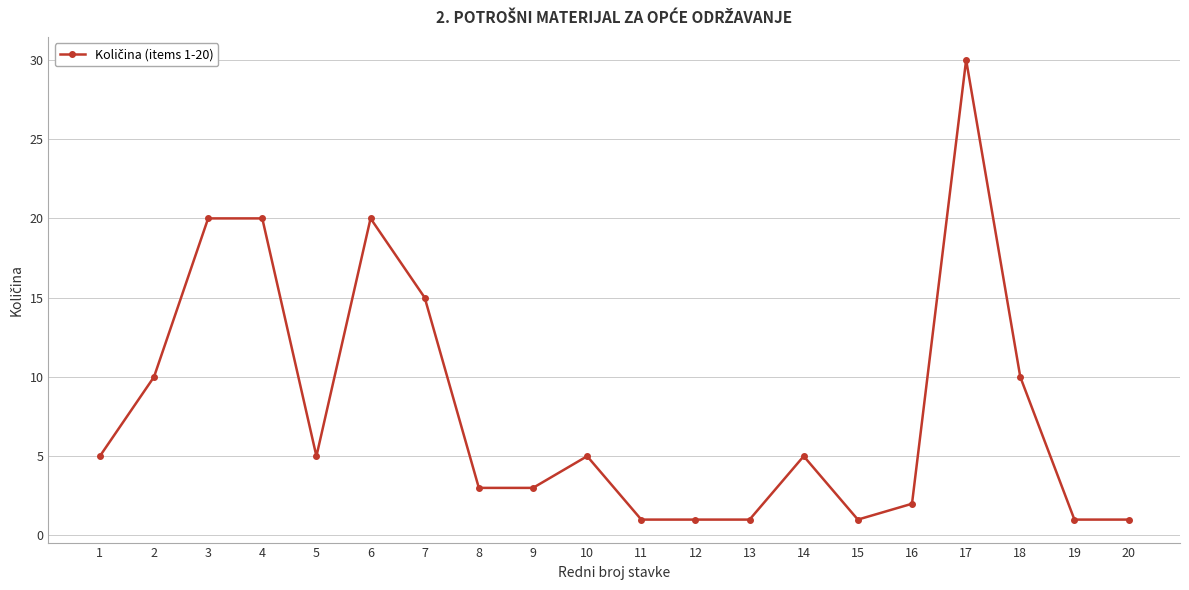

What is the average value?

8